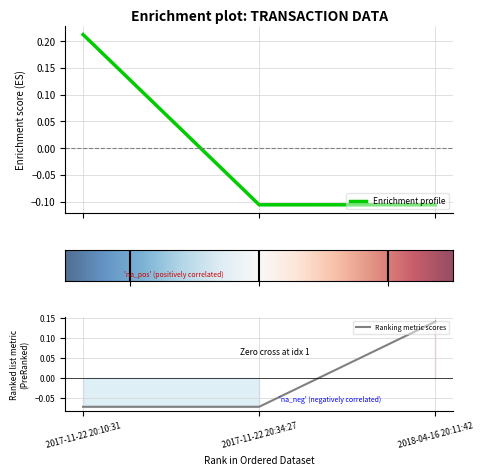

Reading left to right, what are all the values shown in this chart?

Height: 0.2	-0.1	-0.1
Amount: -0.1	-0.1	0.1